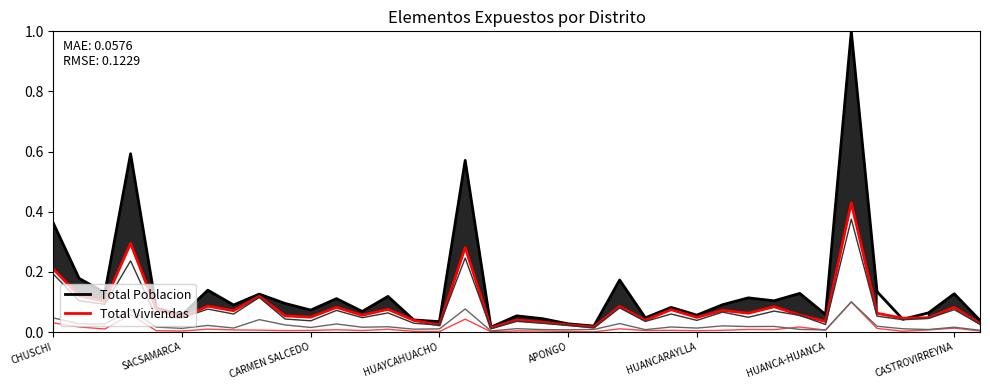

True or false: Total Viviendas and Viviendas Particulares intersect in this chart.

False